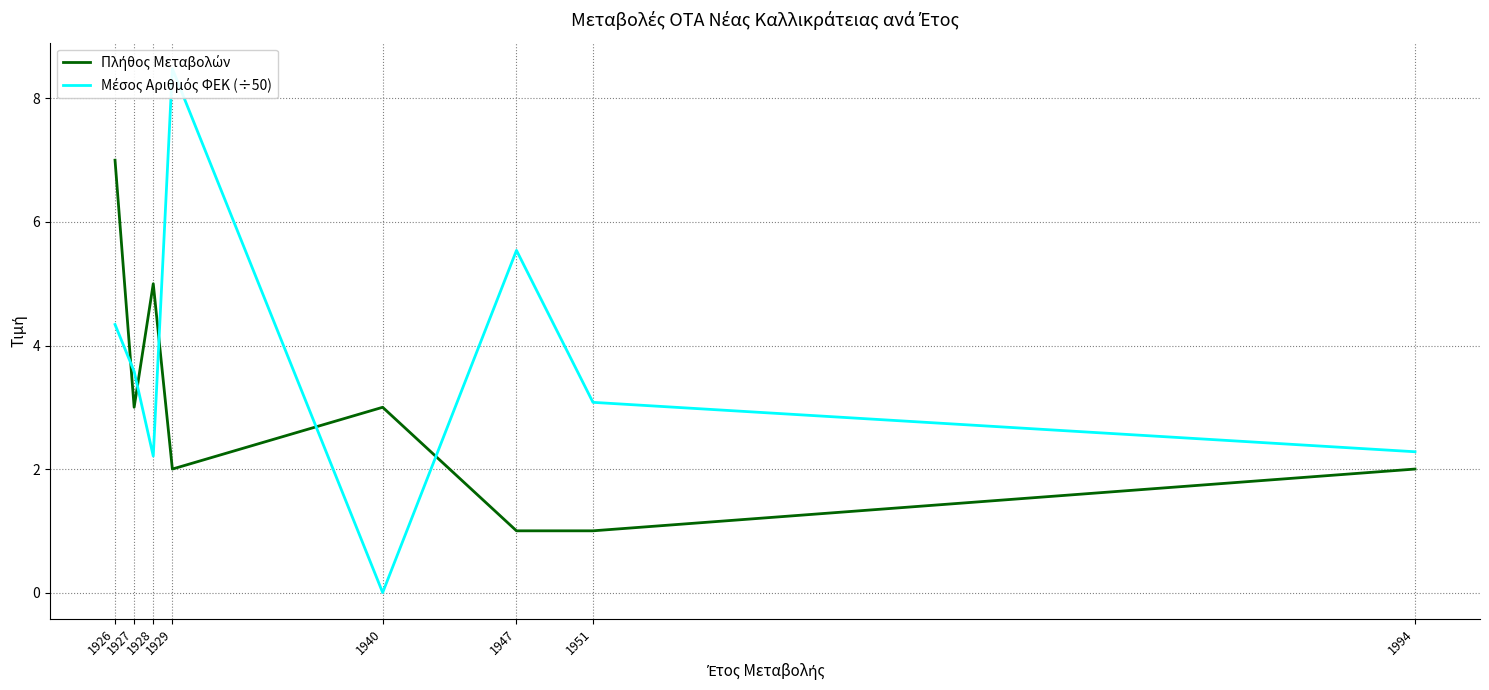

Rank the series at 1951 from highest to lowest value.

Μέσος Αριθμός ΦΕΚ (÷50), Πλήθος Μεταβολών